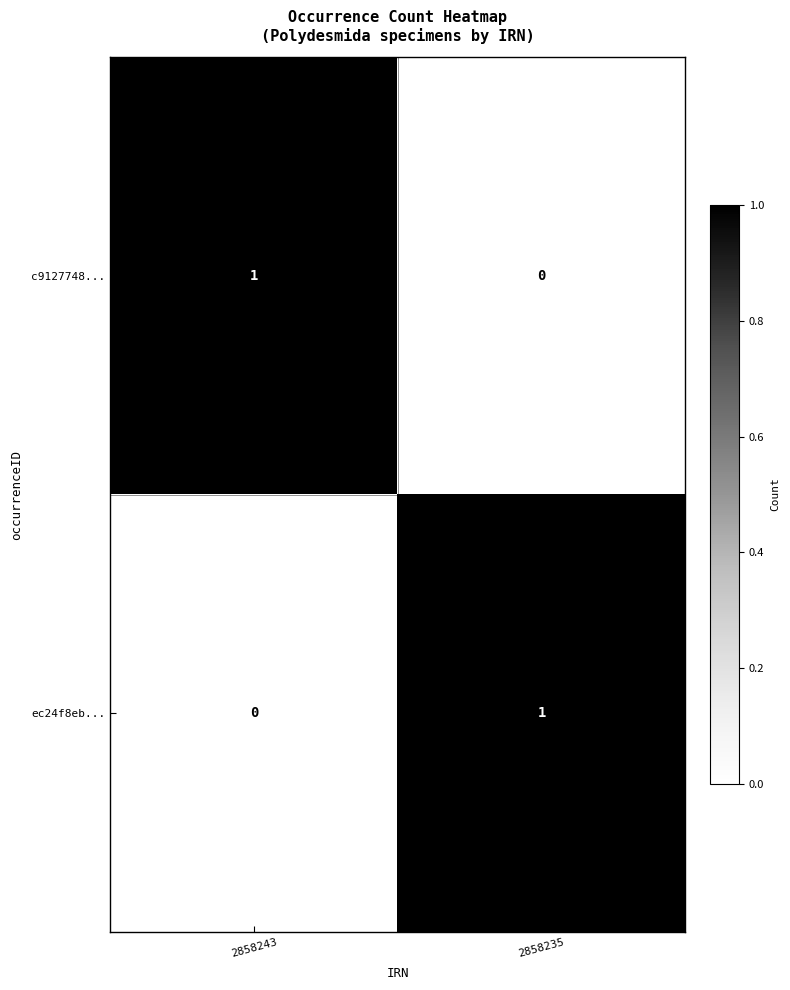

List the labels in order of c9127748... value, largest first.

2858243, 2858235